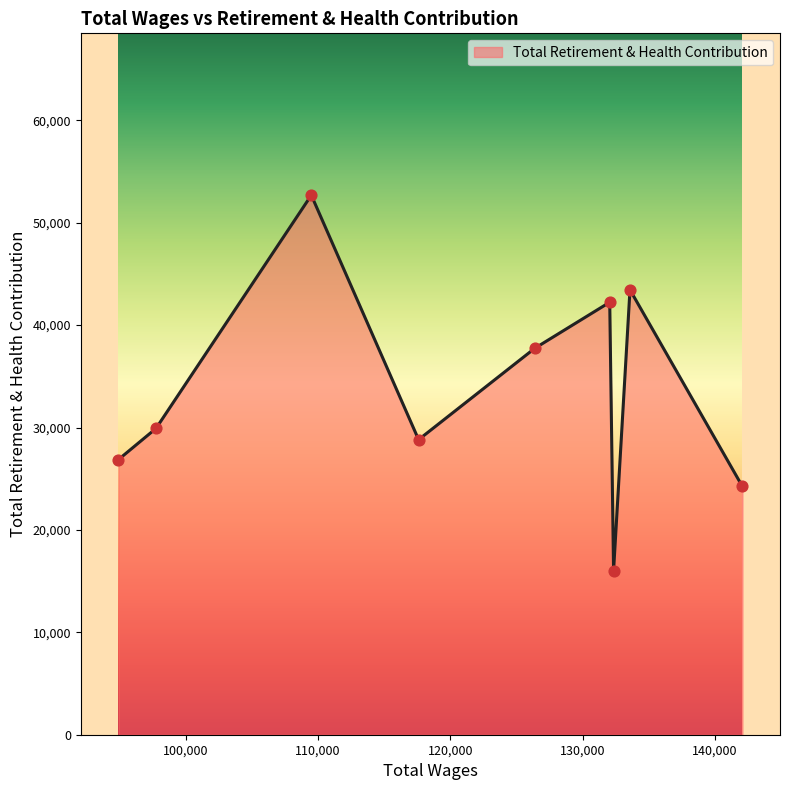

What is the smallest value displayed?

16012